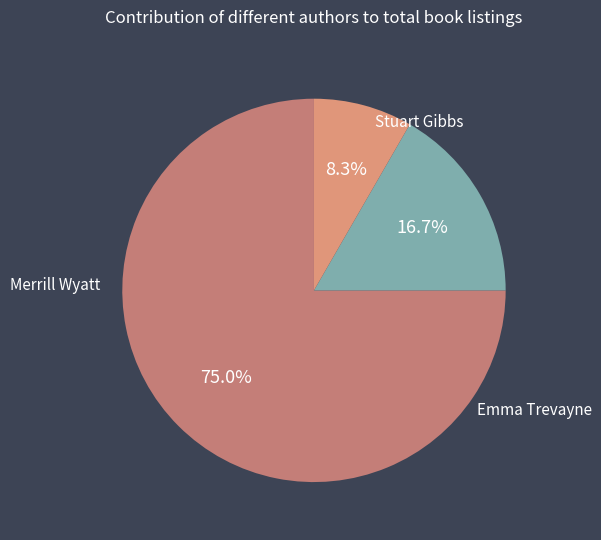

Count the number of slices in the pie.

3